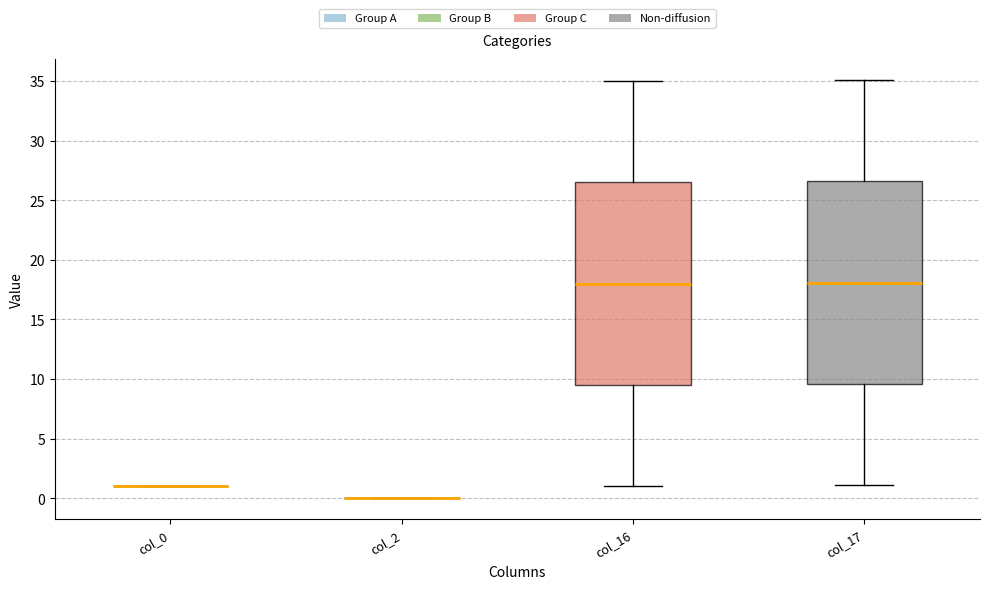

Reading left to right, read every box against the y-axis: the position of its median line, the range the box covers, and the ends of its whiskers. The values are not printed on the chart, so give them approximately, as read against the axis.

col_0: box collapsed to a line at 1.0, whiskers 1.0 to 1.0
col_2: box collapsed to a line at 0.0, whiskers 0.0 to 0.0
col_16: median 18.0, box 9.5 to 26.5, whiskers 1.0 to 35.0
col_17: median 18.0, box 9.5 to 26.5, whiskers 1.0 to 35.0